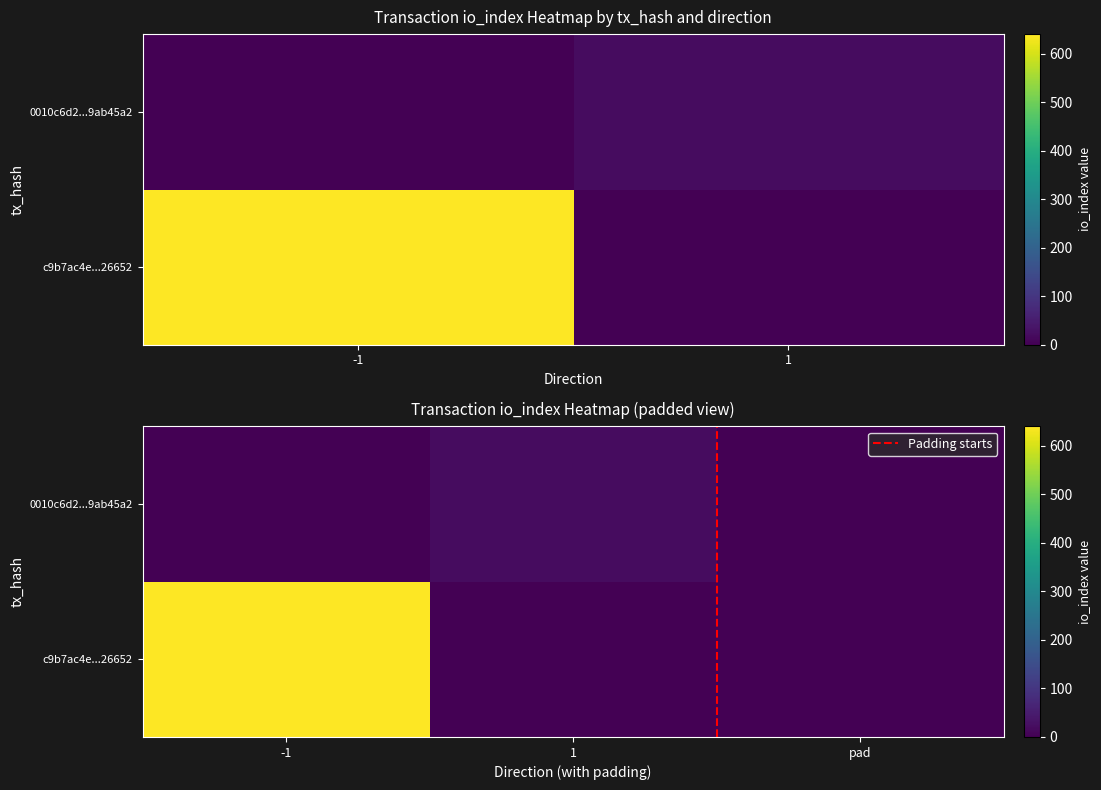

List the series in order of their overall mean, lowest first.

0010c6d28f52cca1db2f97052838a6299ab45a2, c9b7ac4e037ffcfa370e6048c6482b76fd26652